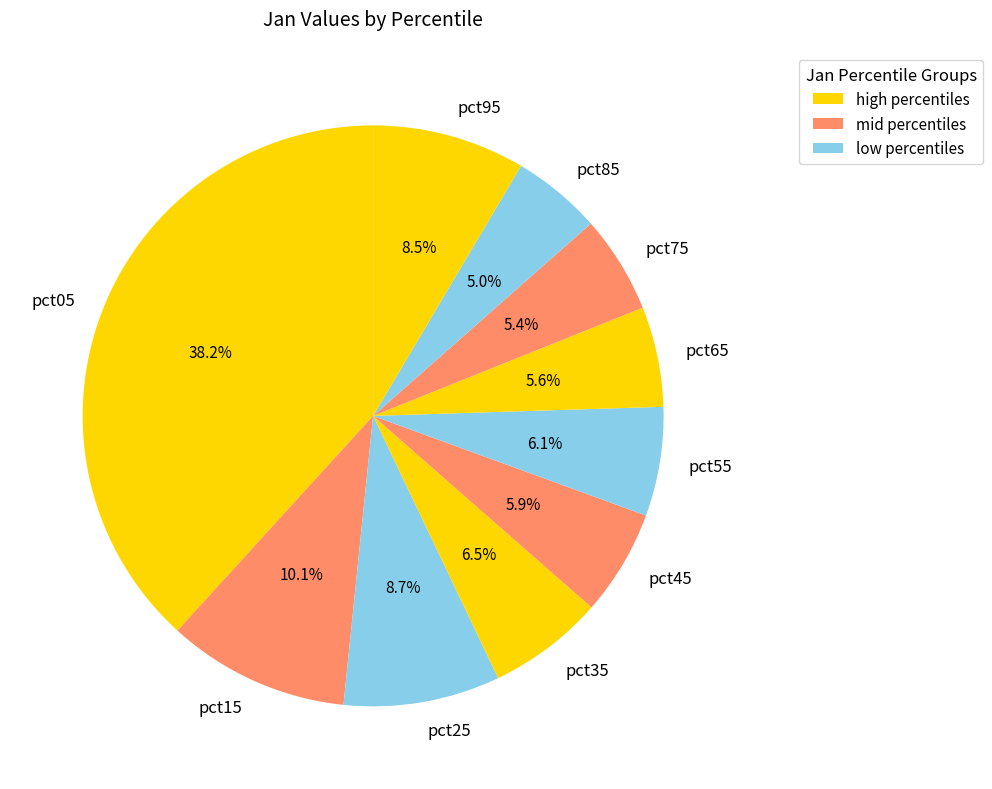

Between pct15 and pct25, which is larger?

pct15